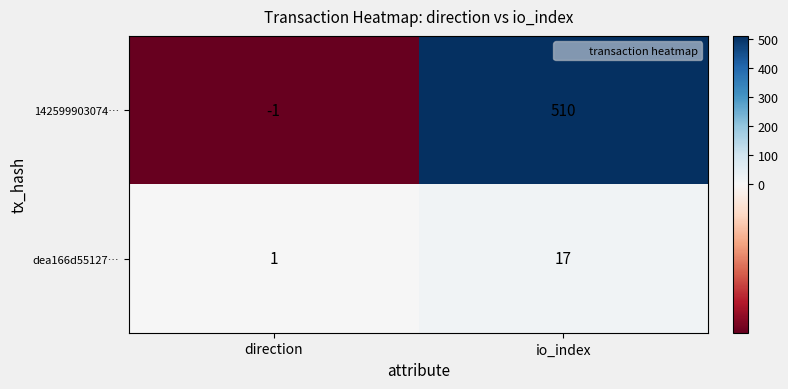

Which series has the widest spread of values?

142599903074…